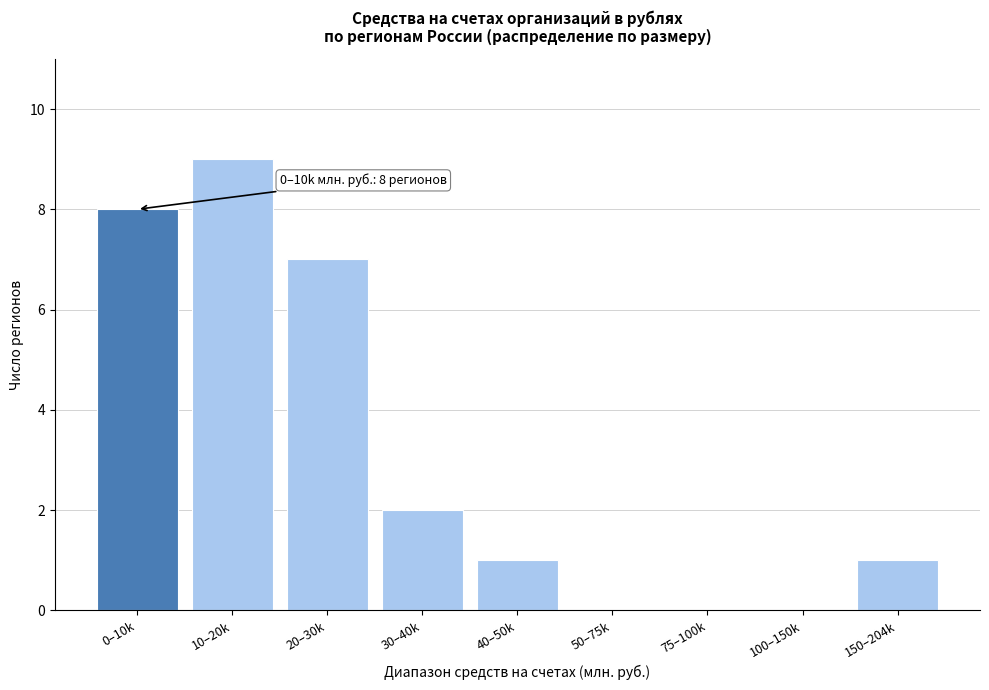

Reading left to right, list all the values displayed in this chart.

0–10k=8	10–20k=9	20–30k=7	30–40k=2	40–50k=1	50–75k=0	75–100k=0	100–150k=0	150–204k=1